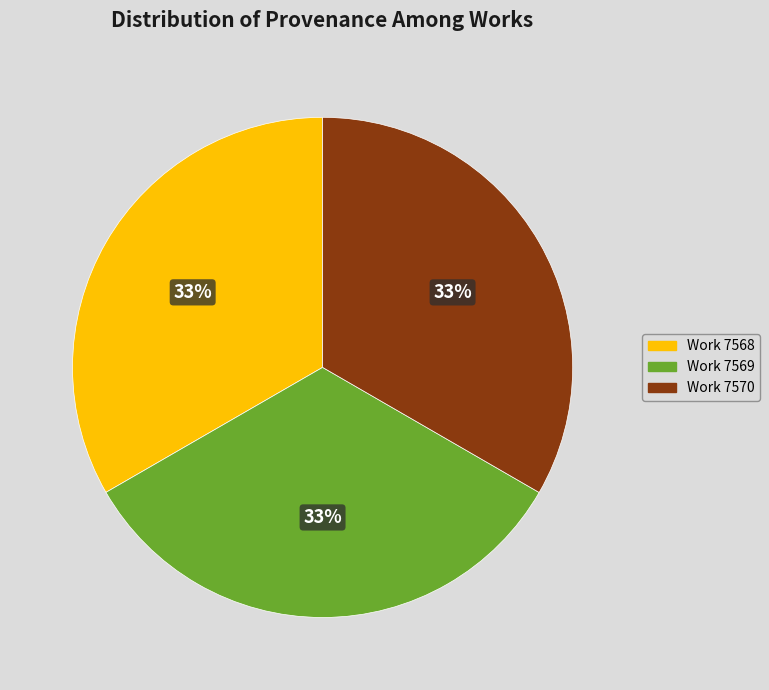

Is there any slice that represents more than half of the pie?

No